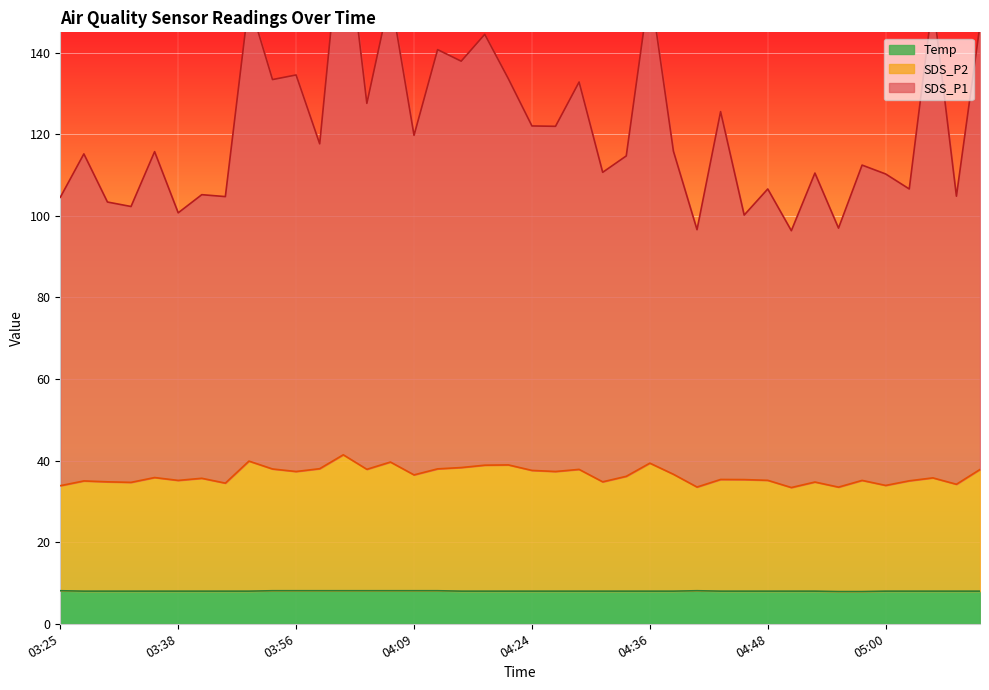

At which label is SDS_P1 closest to 136?

03:56